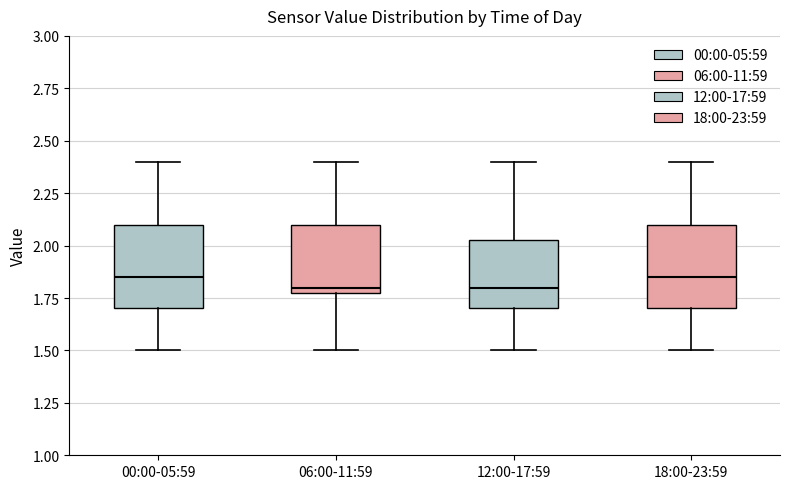

Where is the upper edge of the box for 18:00-23:59 on the y-axis? The values are not printed on the chart, so give them approximately, as read against the axis.

2.10